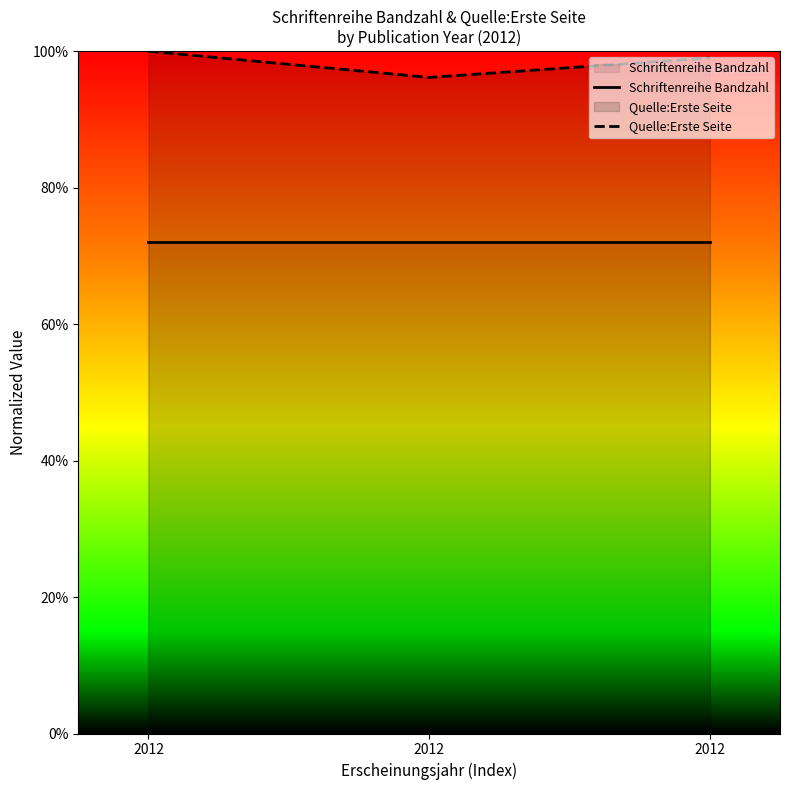

Rank the categories by Quelle:Erste Seite value from lowest to highest.

2012, 2012, 2012